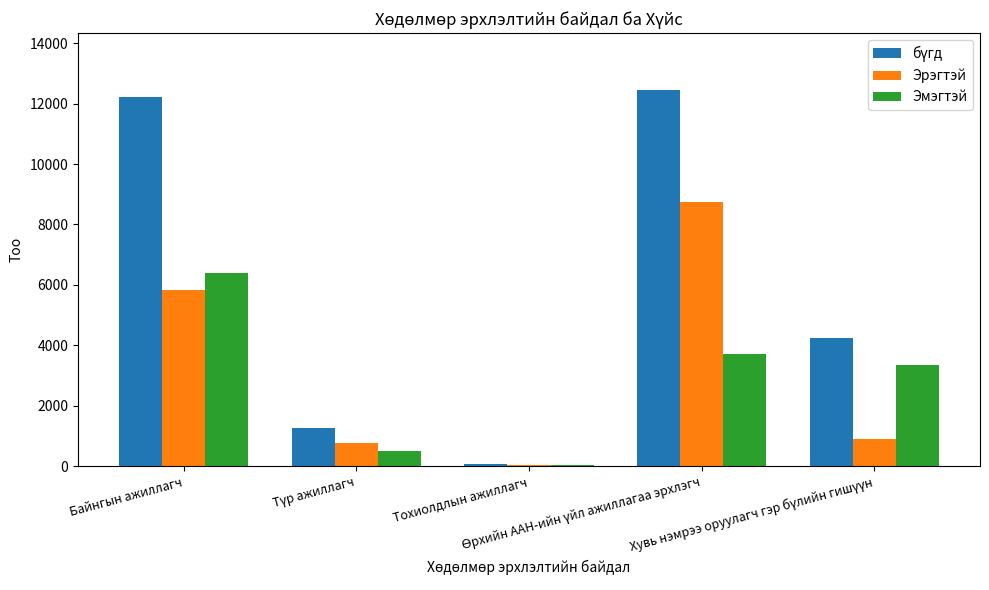

What is the sum of all Эмэгтэй values?

13993